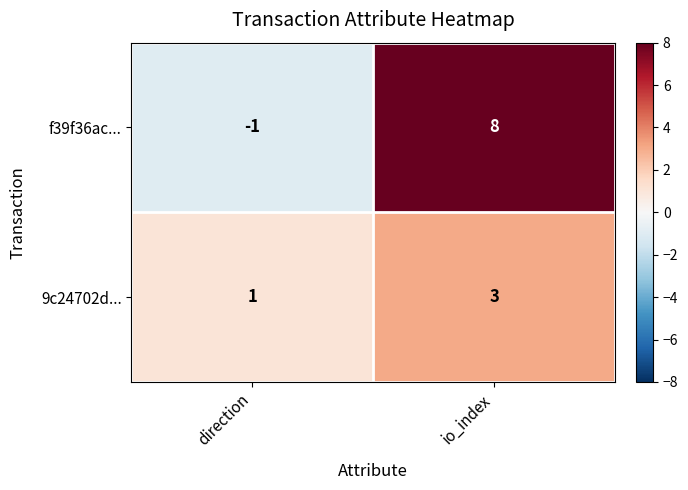

At which label is f39f36ac... closest to 3?

direction